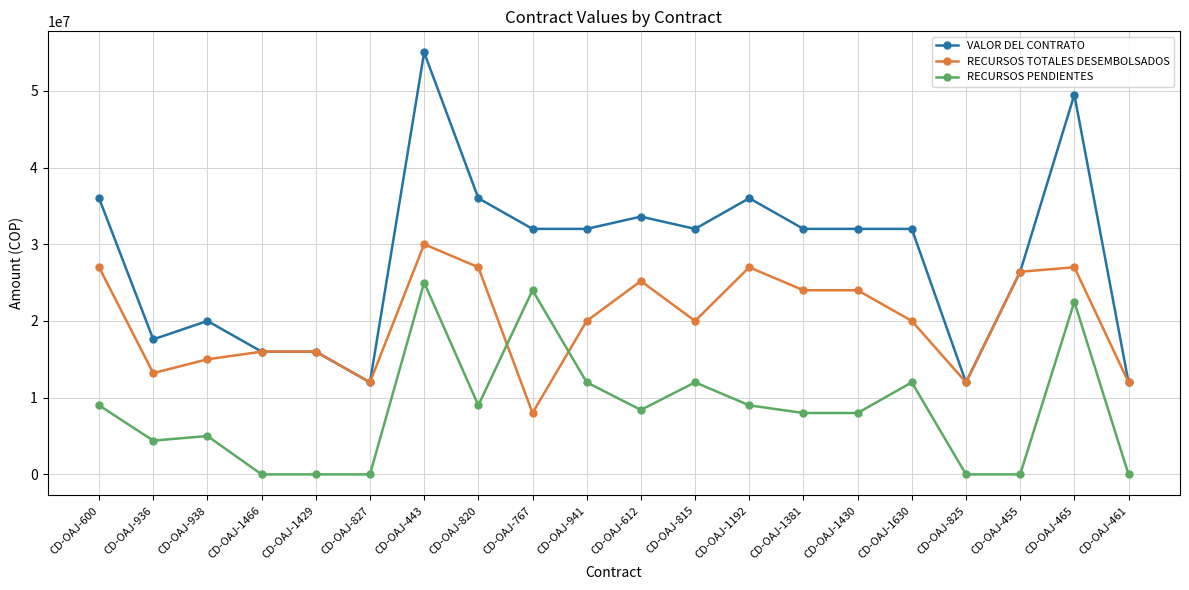

At which category is the sum across all series the highest?

CD-OAJ-443